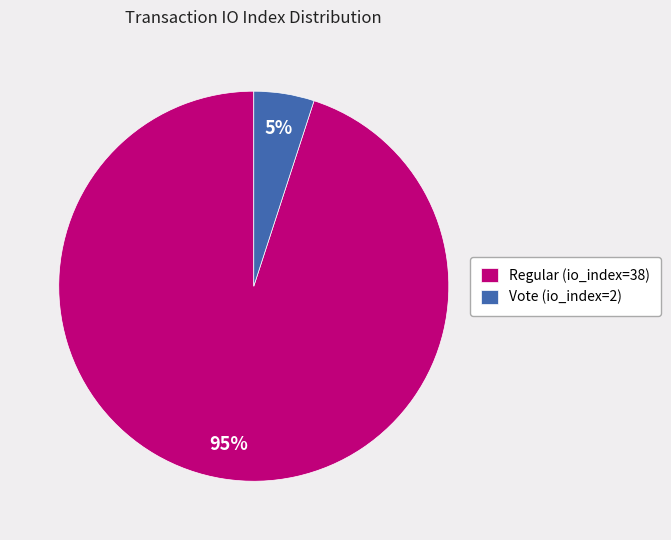

Combined, do Vote (io_index=2) and Regular (io_index=38) account for over 50%?

Yes